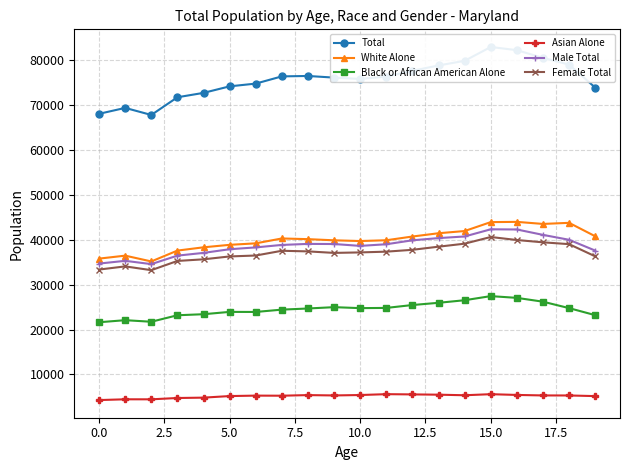

At how many categories does at least one series exceed 59388?

20